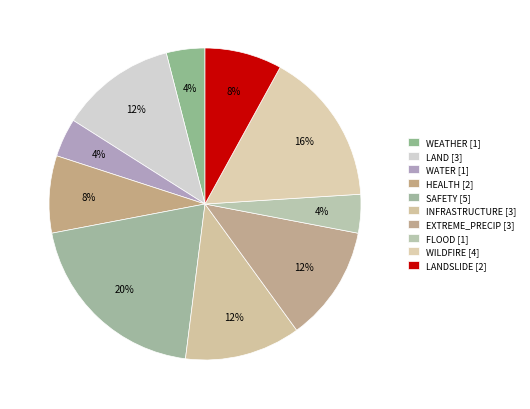

Which category has the biggest portion of the pie?

SAFETY